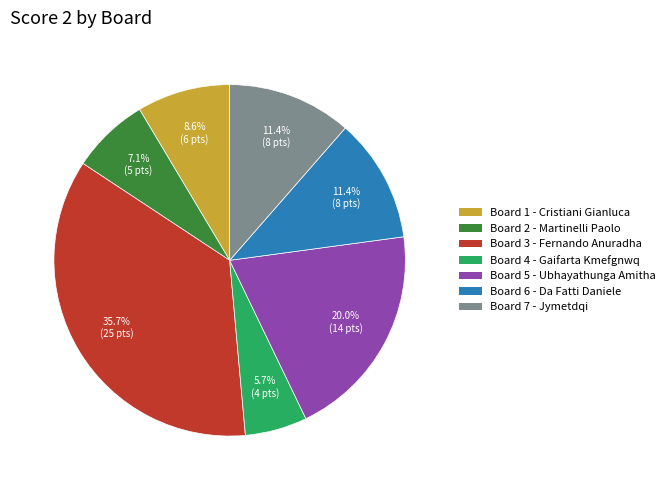

Which category has the smallest portion of the pie?

Board 4 - Gaifarta Kmefgnwq